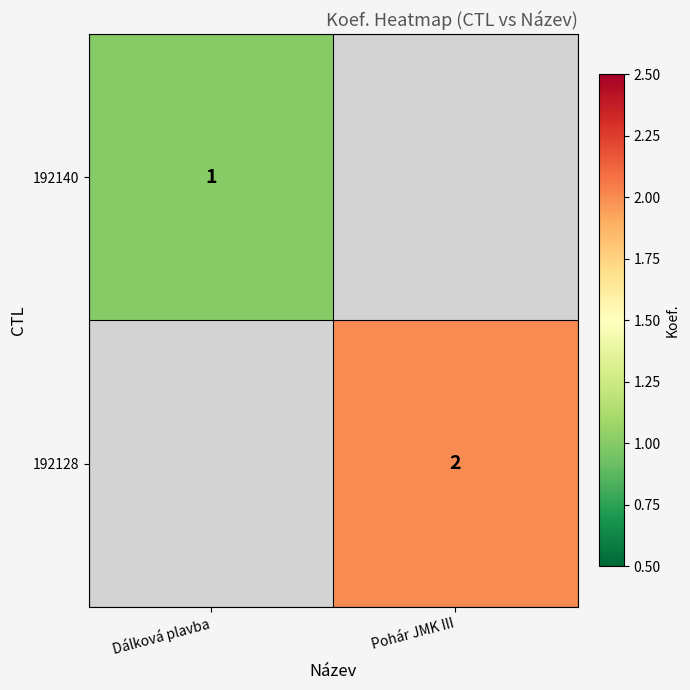

How many positive values does the 192128 series have?

1